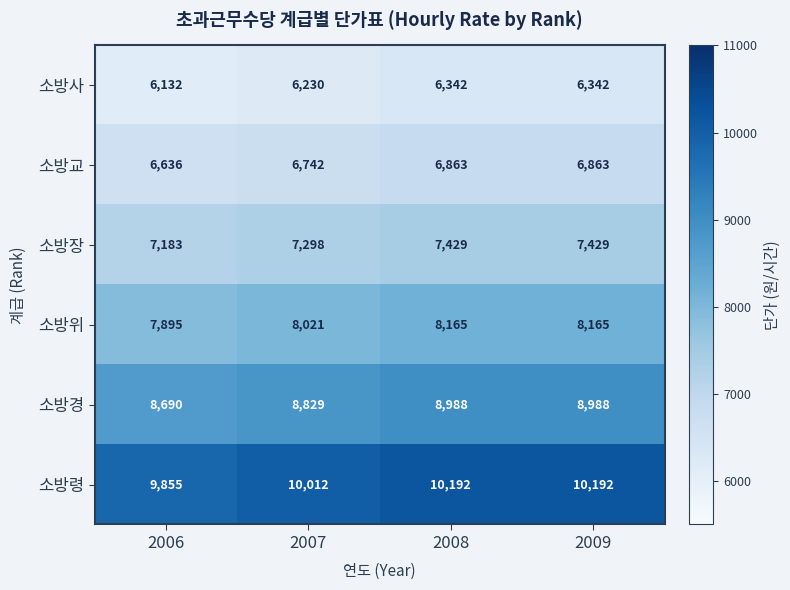

Is it true that 소방경 equals 4252 at 2007?

False